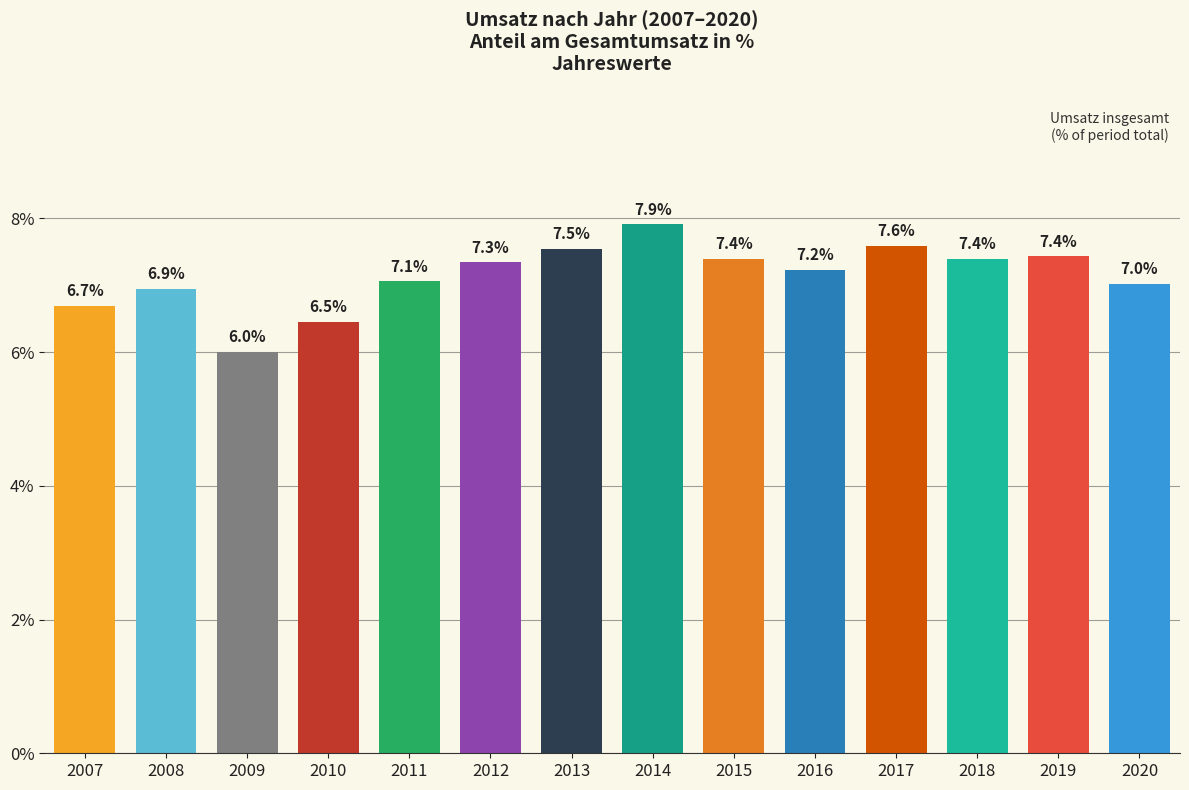

At which category does the chart reach its peak across all series?

2014